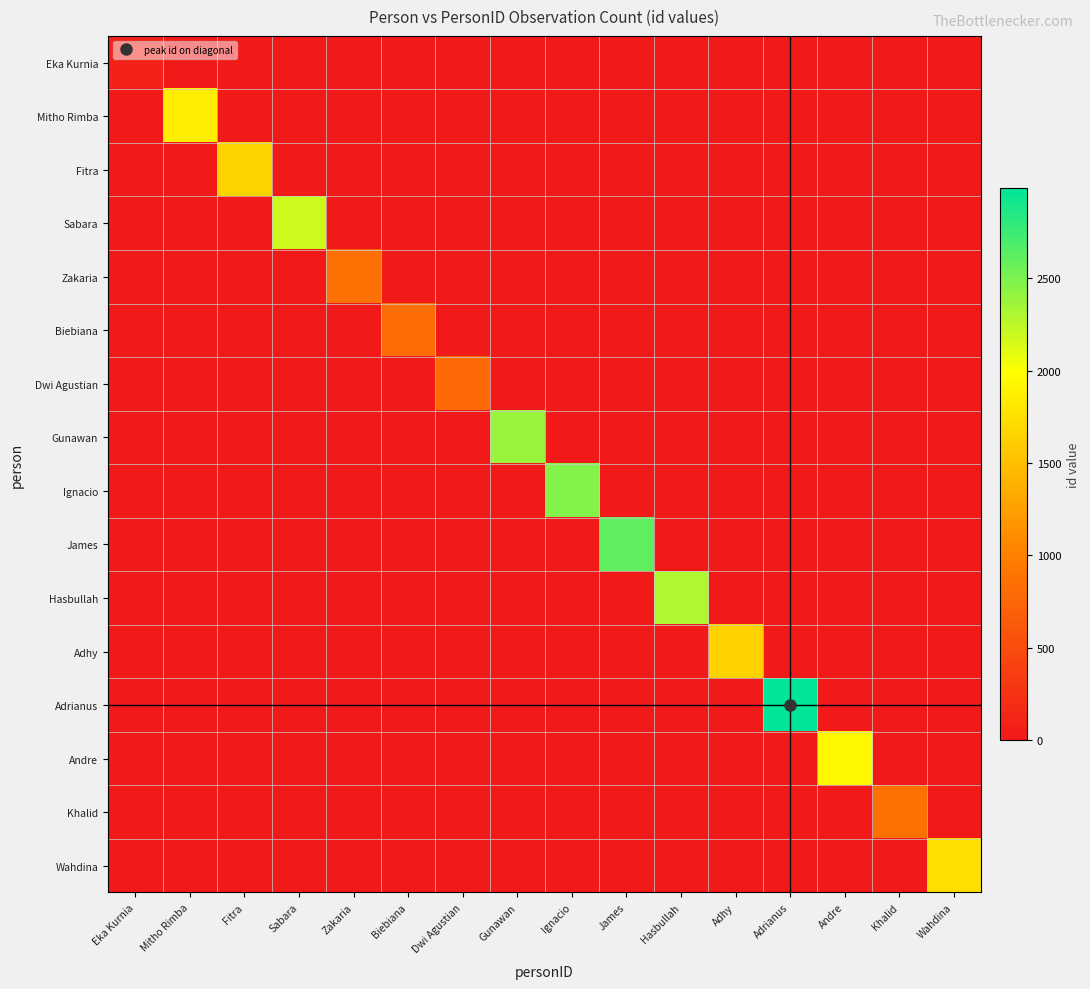

Reading left to right, what are all the values shown in this chart?

Eka Kurnia: Eka Kurnia=77	Mitho Rimba=0	Fitra=0	Sabara=0	Zakaria=0	Biebiana=0	Dwi Agustian=0	Gunawan=0	Ignacio=0	James=0	Hasbullah=0	Adhy=0	Adrianus=0	Andre=0	Khalid=0	Wahdina=0
Mitho Rimba: Eka Kurnia=0	Mitho Rimba=1856	Fitra=0	Sabara=0	Zakaria=0	Biebiana=0	Dwi Agustian=0	Gunawan=0	Ignacio=0	James=0	Hasbullah=0	Adhy=0	Adrianus=0	Andre=0	Khalid=0	Wahdina=0
Fitra: Eka Kurnia=0	Mitho Rimba=0	Fitra=1652	Sabara=0	Zakaria=0	Biebiana=0	Dwi Agustian=0	Gunawan=0	Ignacio=0	James=0	Hasbullah=0	Adhy=0	Adrianus=0	Andre=0	Khalid=0	Wahdina=0
Sabara: Eka Kurnia=0	Mitho Rimba=0	Fitra=0	Sabara=2183	Zakaria=0	Biebiana=0	Dwi Agustian=0	Gunawan=0	Ignacio=0	James=0	Hasbullah=0	Adhy=0	Adrianus=0	Andre=0	Khalid=0	Wahdina=0
Zakaria: Eka Kurnia=0	Mitho Rimba=0	Fitra=0	Sabara=0	Zakaria=849	Biebiana=0	Dwi Agustian=0	Gunawan=0	Ignacio=0	James=0	Hasbullah=0	Adhy=0	Adrianus=0	Andre=0	Khalid=0	Wahdina=0
Biebiana: Eka Kurnia=0	Mitho Rimba=0	Fitra=0	Sabara=0	Zakaria=0	Biebiana=828	Dwi Agustian=0	Gunawan=0	Ignacio=0	James=0	Hasbullah=0	Adhy=0	Adrianus=0	Andre=0	Khalid=0	Wahdina=0
Dwi Agustian: Eka Kurnia=0	Mitho Rimba=0	Fitra=0	Sabara=0	Zakaria=0	Biebiana=0	Dwi Agustian=786	Gunawan=0	Ignacio=0	James=0	Hasbullah=0	Adhy=0	Adrianus=0	Andre=0	Khalid=0	Wahdina=0
Gunawan: Eka Kurnia=0	Mitho Rimba=0	Fitra=0	Sabara=0	Zakaria=0	Biebiana=0	Dwi Agustian=0	Gunawan=2386	Ignacio=0	James=0	Hasbullah=0	Adhy=0	Adrianus=0	Andre=0	Khalid=0	Wahdina=0
Ignacio: Eka Kurnia=0	Mitho Rimba=0	Fitra=0	Sabara=0	Zakaria=0	Biebiana=0	Dwi Agustian=0	Gunawan=0	Ignacio=2470	James=0	Hasbullah=0	Adhy=0	Adrianus=0	Andre=0	Khalid=0	Wahdina=0
James: Eka Kurnia=0	Mitho Rimba=0	Fitra=0	Sabara=0	Zakaria=0	Biebiana=0	Dwi Agustian=0	Gunawan=0	Ignacio=0	James=2619	Hasbullah=0	Adhy=0	Adrianus=0	Andre=0	Khalid=0	Wahdina=0
Hasbullah: Eka Kurnia=0	Mitho Rimba=0	Fitra=0	Sabara=0	Zakaria=0	Biebiana=0	Dwi Agustian=0	Gunawan=0	Ignacio=0	James=0	Hasbullah=2303	Adhy=0	Adrianus=0	Andre=0	Khalid=0	Wahdina=0
Adhy: Eka Kurnia=0	Mitho Rimba=0	Fitra=0	Sabara=0	Zakaria=0	Biebiana=0	Dwi Agustian=0	Gunawan=0	Ignacio=0	James=0	Hasbullah=0	Adhy=1645	Adrianus=0	Andre=0	Khalid=0	Wahdina=0
Adrianus: Eka Kurnia=0	Mitho Rimba=0	Fitra=0	Sabara=0	Zakaria=0	Biebiana=0	Dwi Agustian=0	Gunawan=0	Ignacio=0	James=0	Hasbullah=0	Adhy=0	Adrianus=2987	Andre=0	Khalid=0	Wahdina=0
Andre: Eka Kurnia=0	Mitho Rimba=0	Fitra=0	Sabara=0	Zakaria=0	Biebiana=0	Dwi Agustian=0	Gunawan=0	Ignacio=0	James=0	Hasbullah=0	Adhy=0	Adrianus=0	Andre=1933	Khalid=0	Wahdina=0
Khalid: Eka Kurnia=0	Mitho Rimba=0	Fitra=0	Sabara=0	Zakaria=0	Biebiana=0	Dwi Agustian=0	Gunawan=0	Ignacio=0	James=0	Hasbullah=0	Adhy=0	Adrianus=0	Andre=0	Khalid=861	Wahdina=0
Wahdina: Eka Kurnia=0	Mitho Rimba=0	Fitra=0	Sabara=0	Zakaria=0	Biebiana=0	Dwi Agustian=0	Gunawan=0	Ignacio=0	James=0	Hasbullah=0	Adhy=0	Adrianus=0	Andre=0	Khalid=0	Wahdina=1734